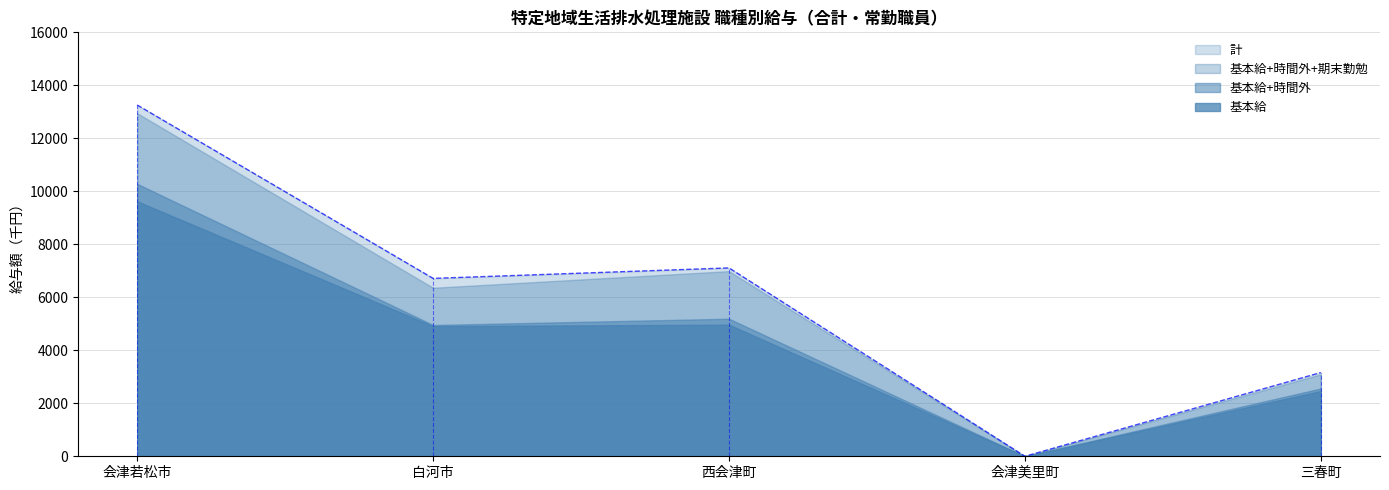

Which series changed the most between 西会津町 and 会津美里町?

計